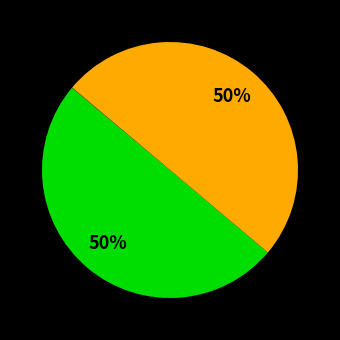

To the nearest percent, what is the difference between the largest and smallest slice percentages?

50%